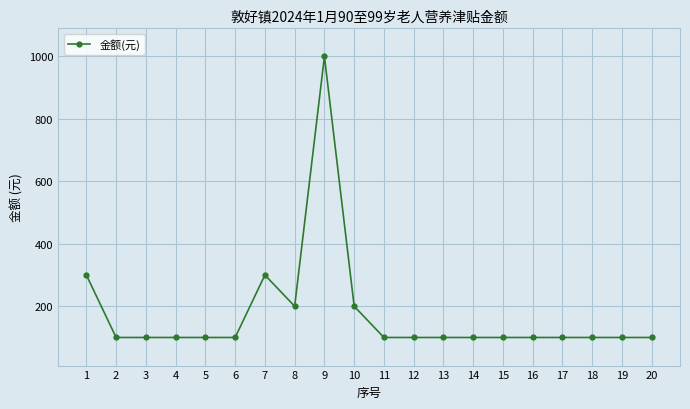

True or false: there are more than 1 points higher than both neighbors.

True